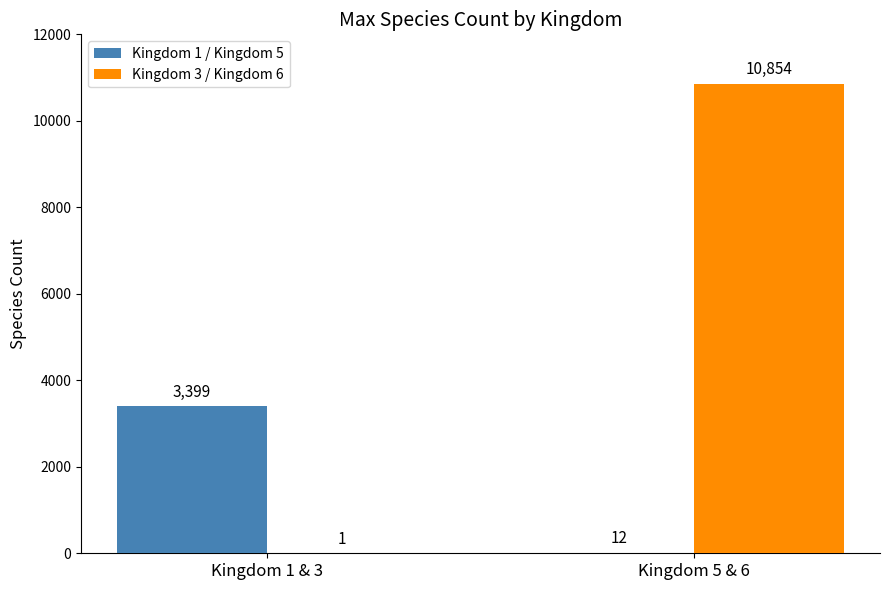

Which series has the widest spread of values?

Kingdom 3 / Kingdom 6